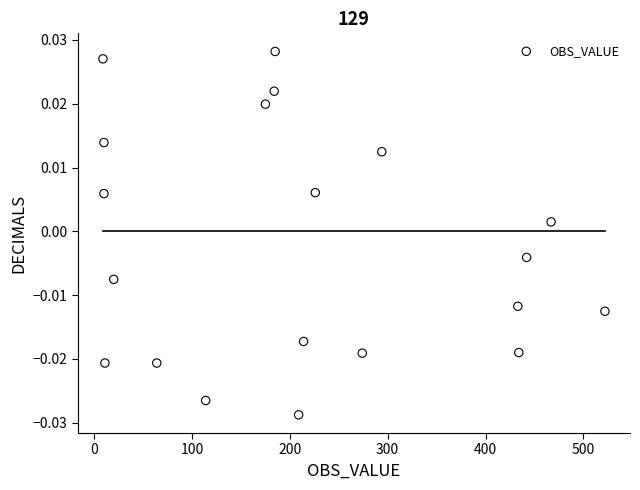

What is the range of X values (max minus min)?

513.0